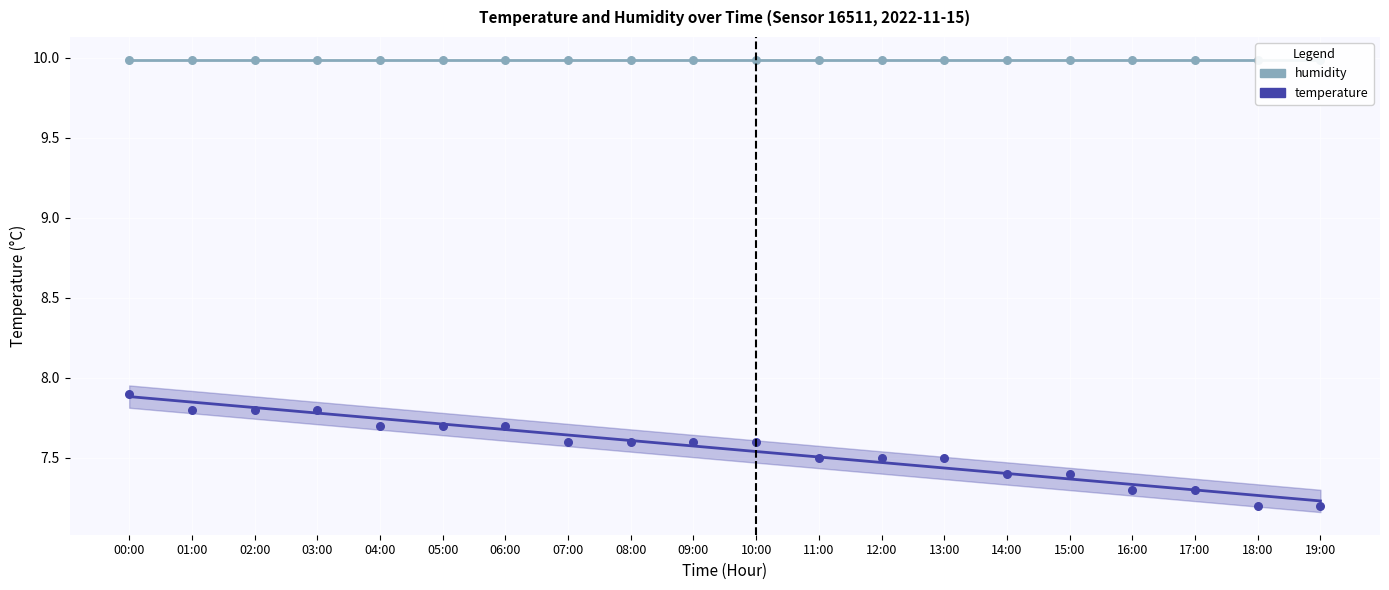

What are all the series names shown in the legend?

humidity, temperature